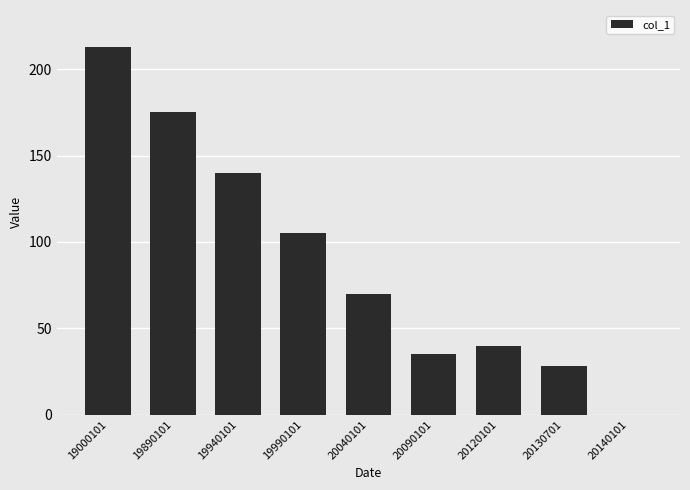

At which label is the value closest to 106?

19990101